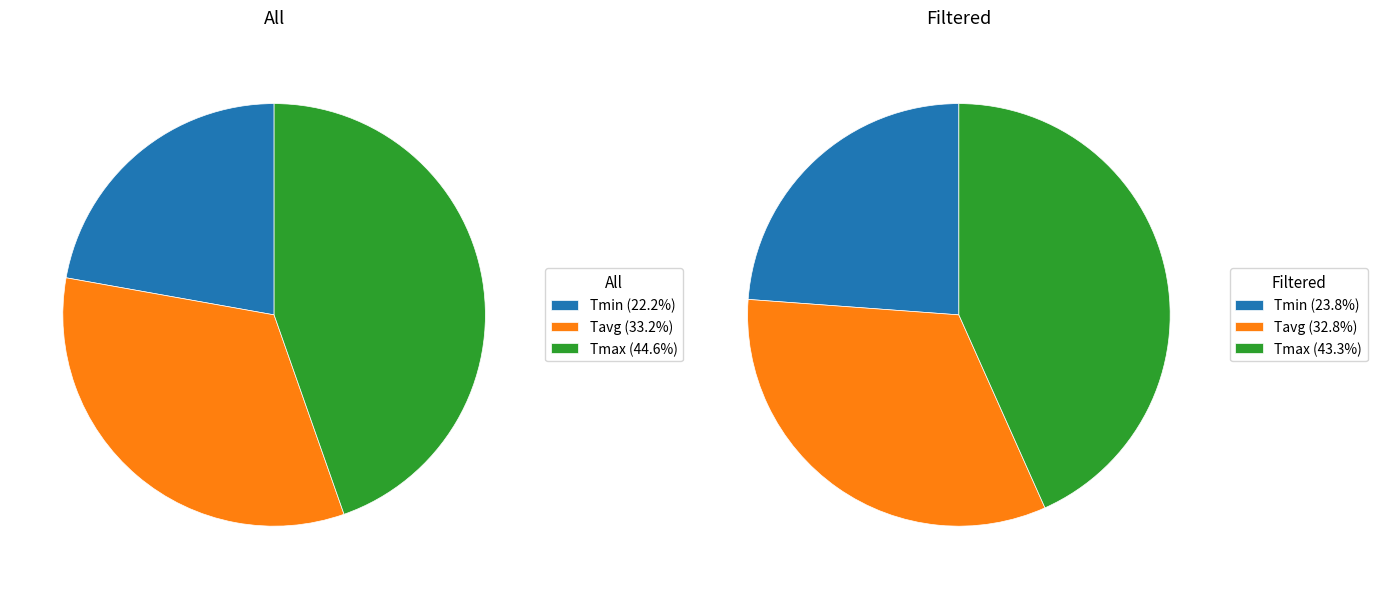

Is it true that 17 is 14% of the pie?

False